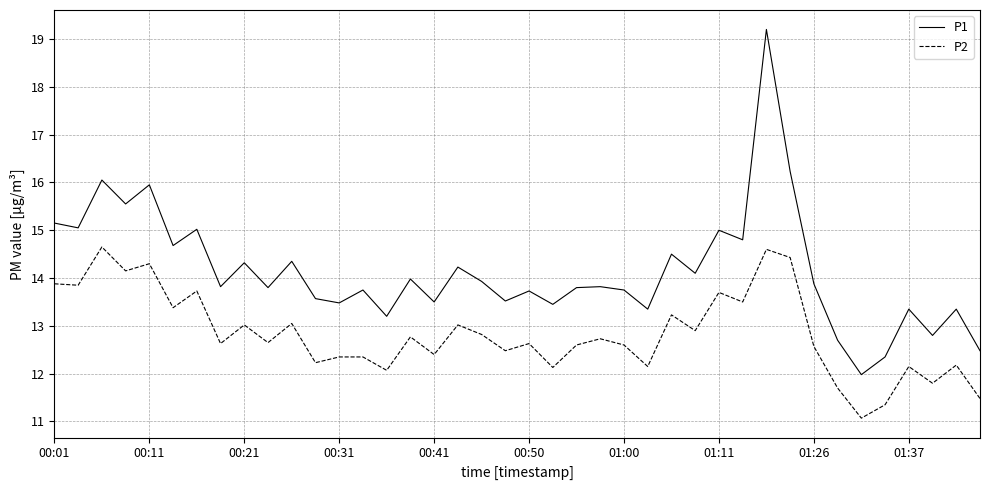

True or false: P1 and P2 cross at least once.

False